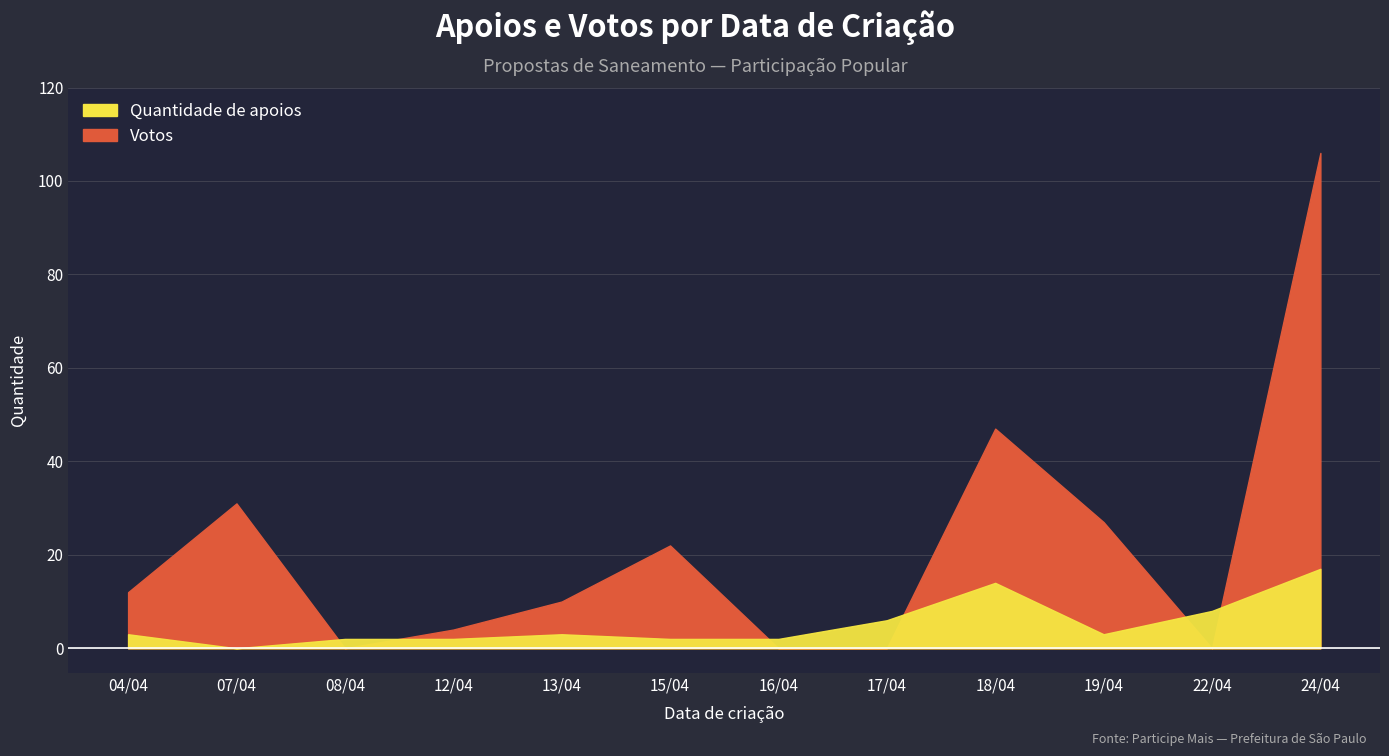

What is the difference between the highest and lowest values at 24/04?

89